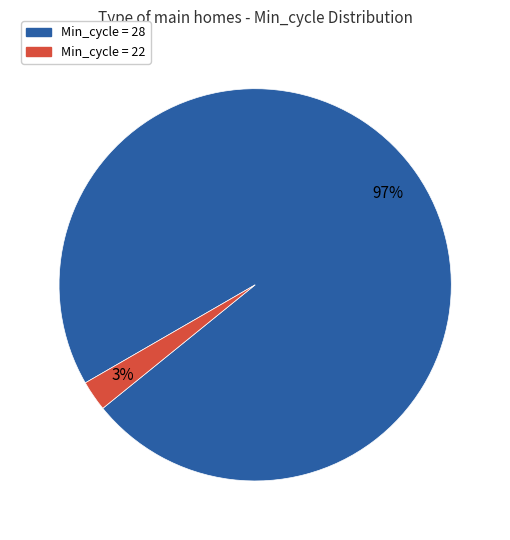

Is there a majority slice in this chart?

Yes